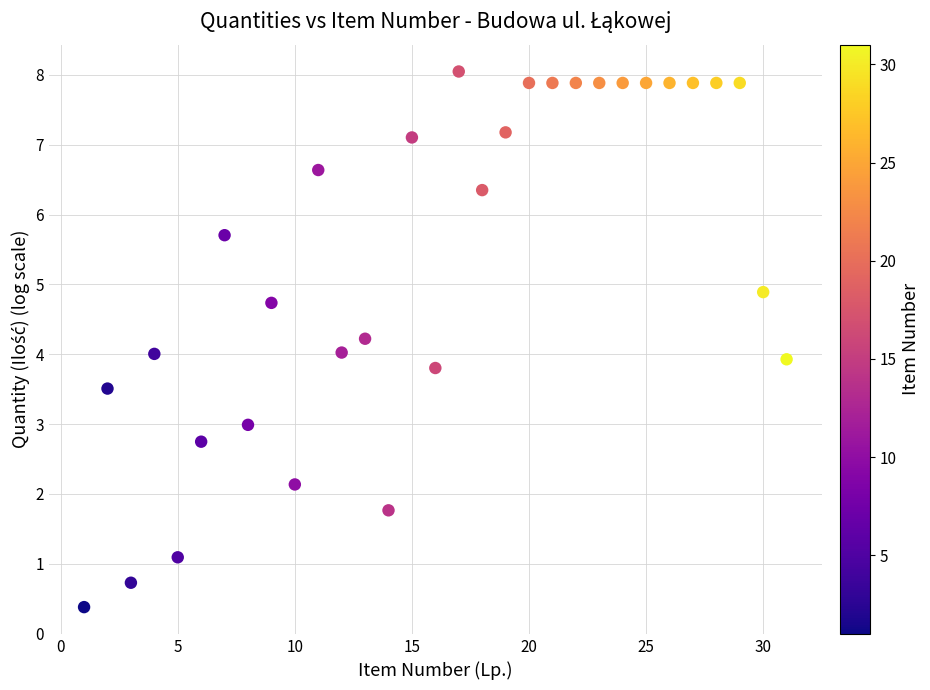

What is the range of Y values (max minus min)?

7.7